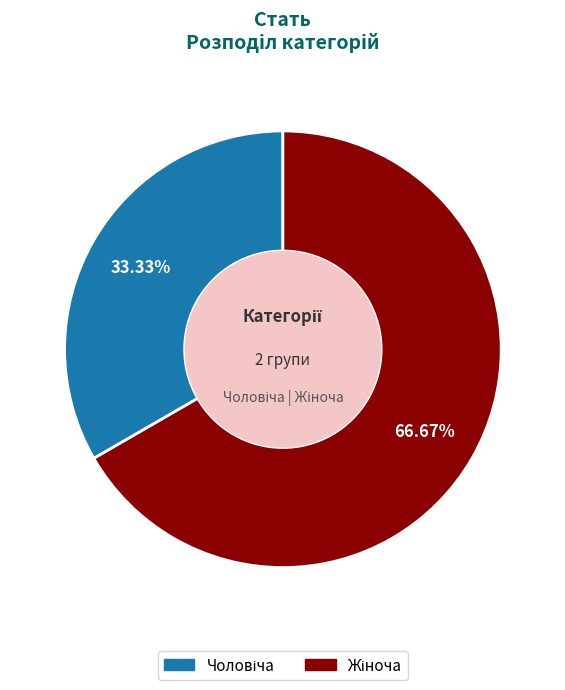

Is there a majority slice in this chart?

Yes